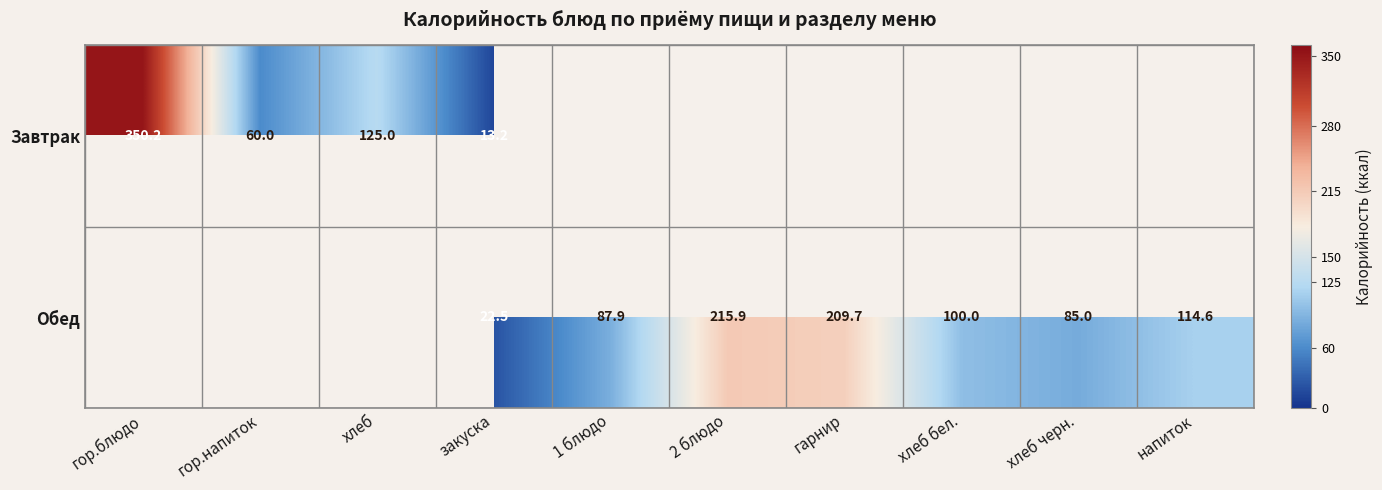

Is it true that Завтрак equals 2.9 at закуска?

False